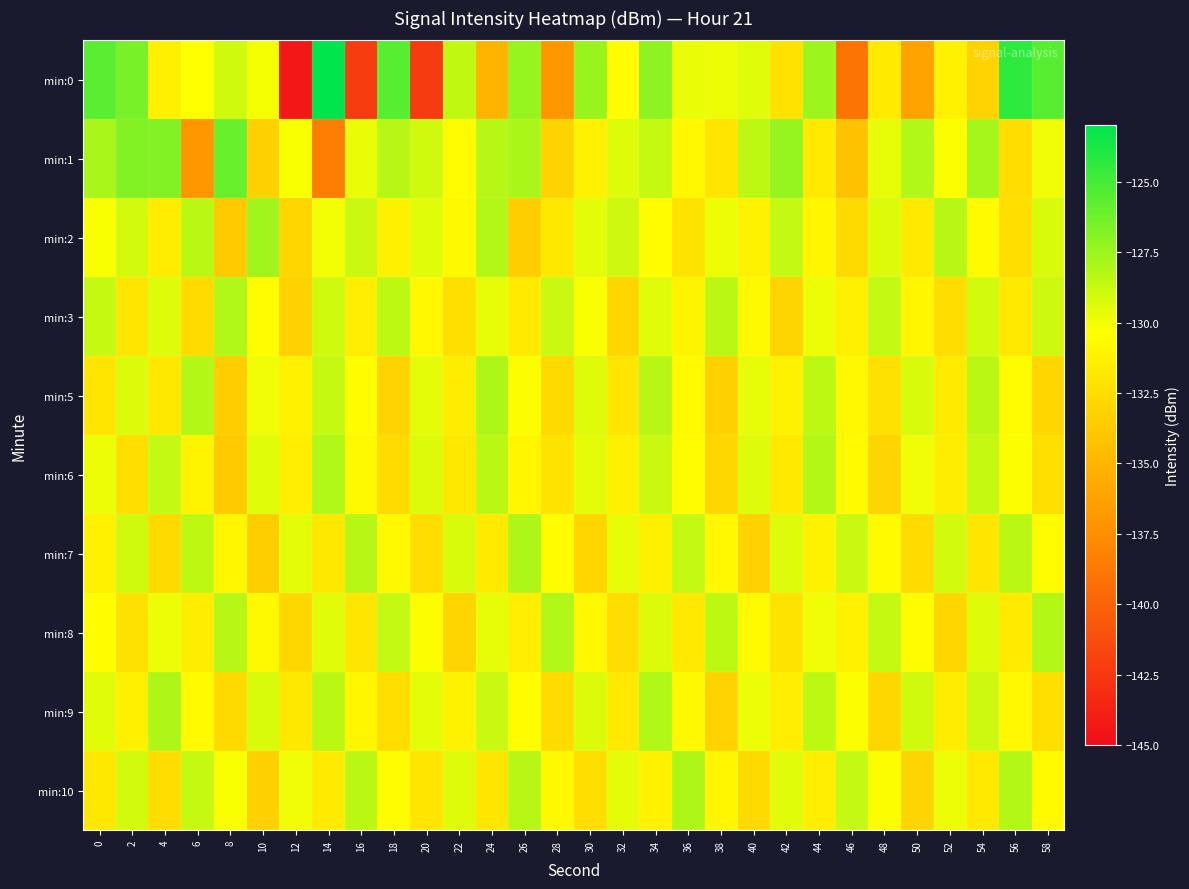

Which series has the largest range (max minus min)?

min:0